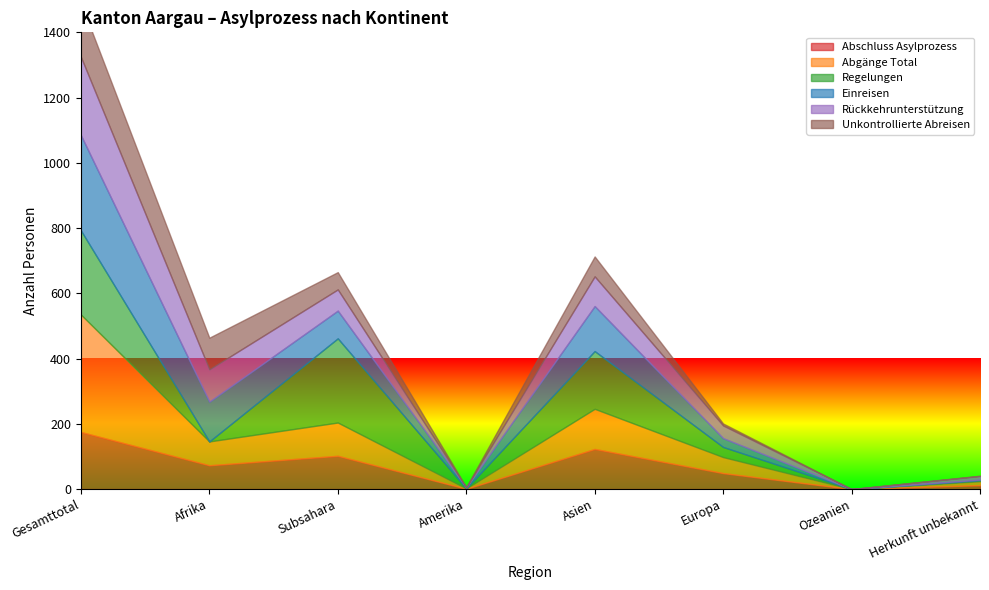

What is the sum of the Unkontrollierte Abreisen values at Ozeanien and Europa?

6